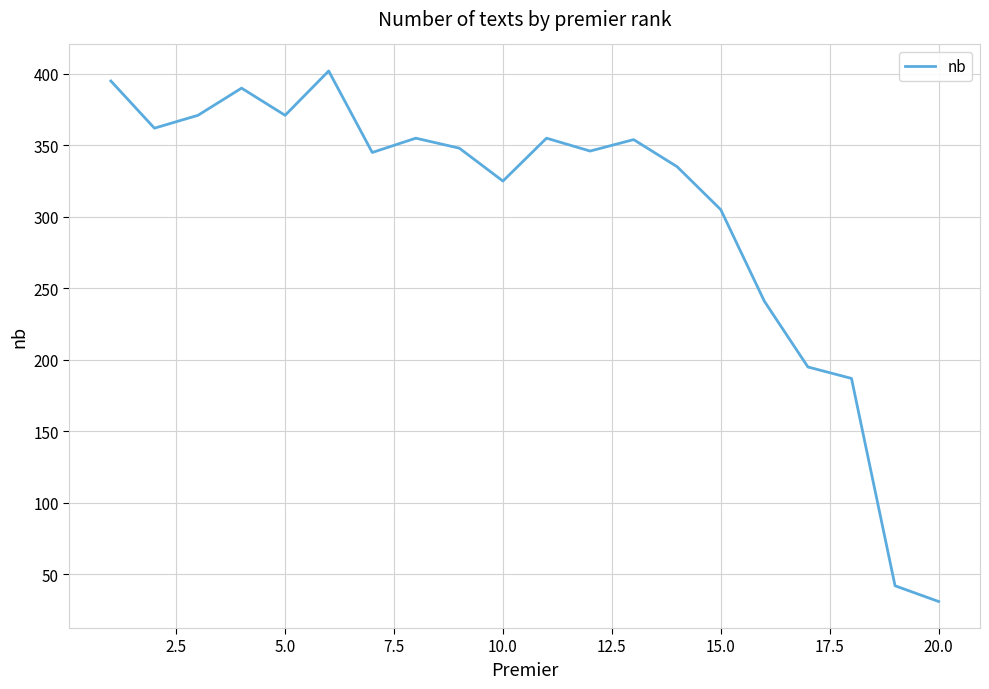

What is the difference between the maximum and minimum values?

371